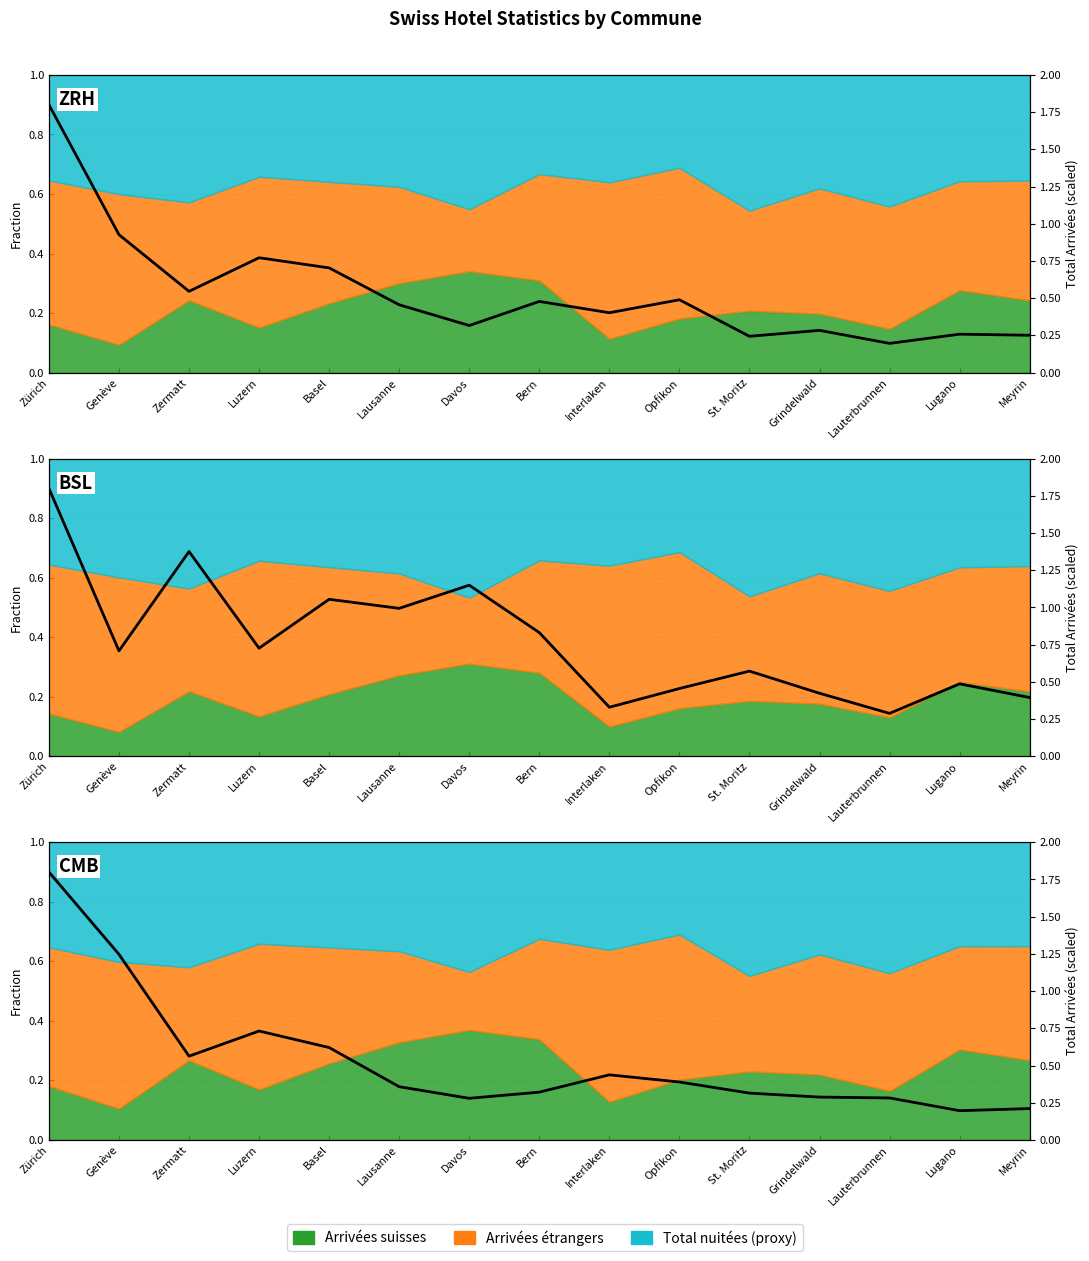

How many data points does each series have?

15